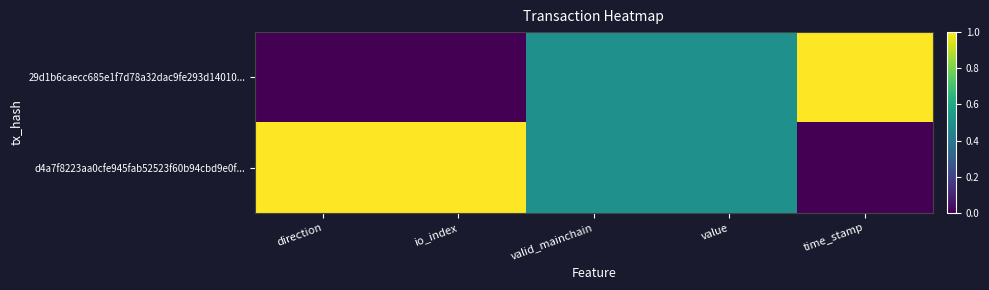

At which category does the chart reach its peak across all series?

time_stamp